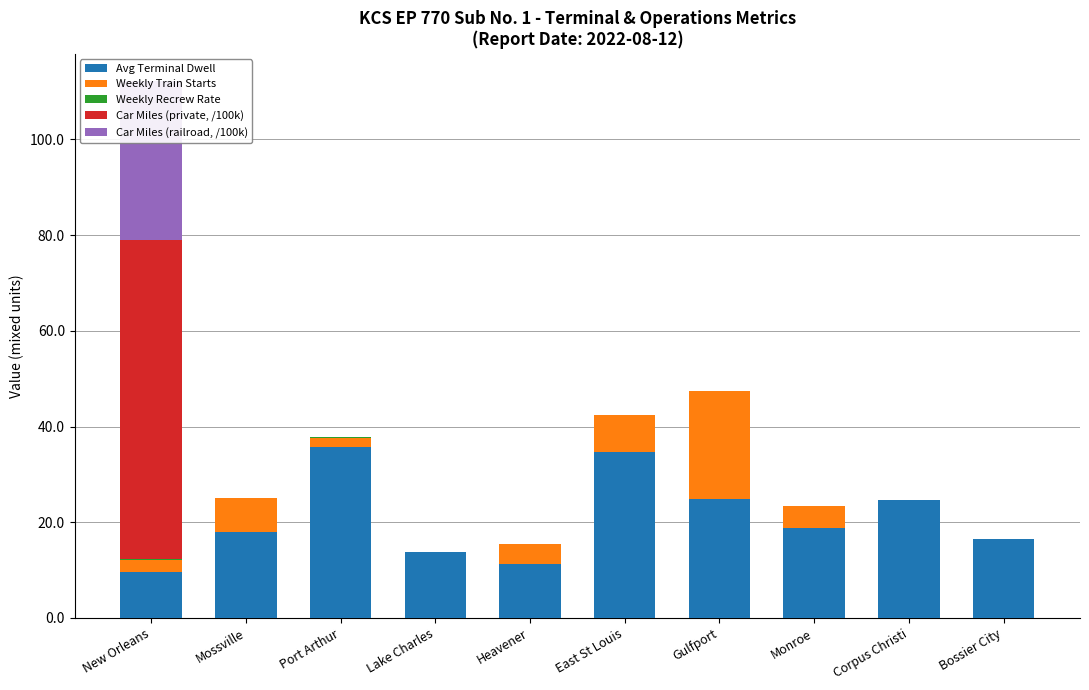

Which series has the widest spread of values?

Car Miles (private, /100k)